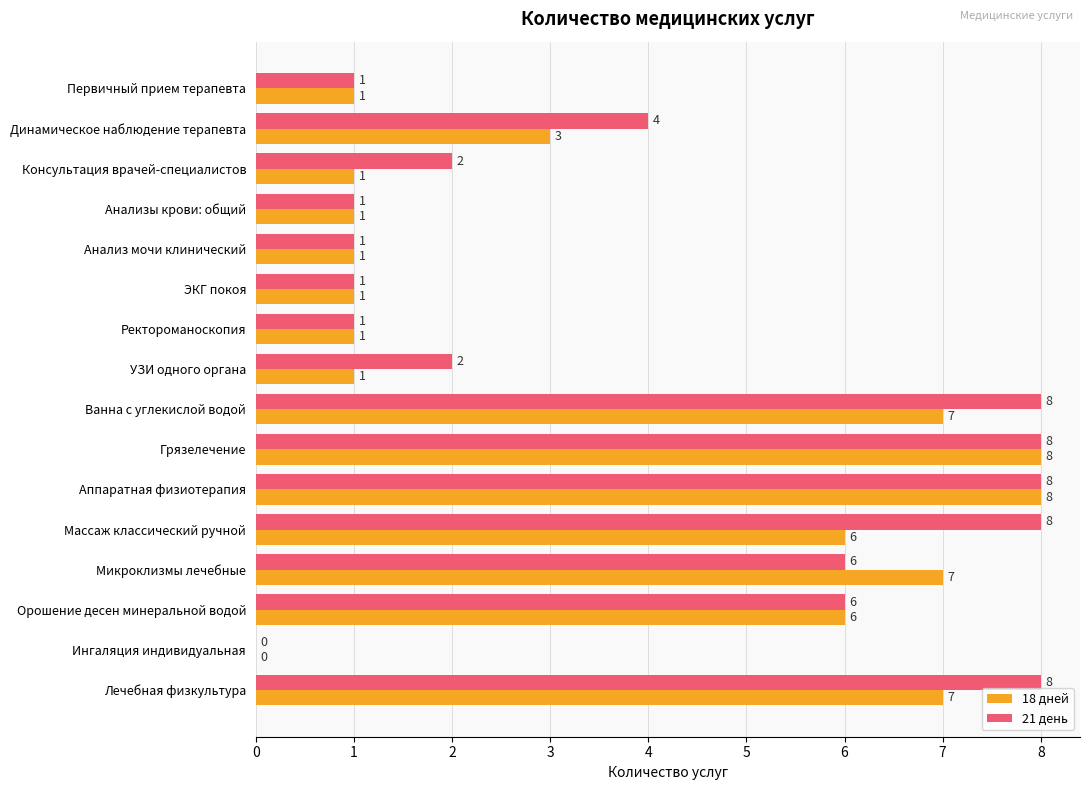

How many 21 день values are between 1 and 8?

15